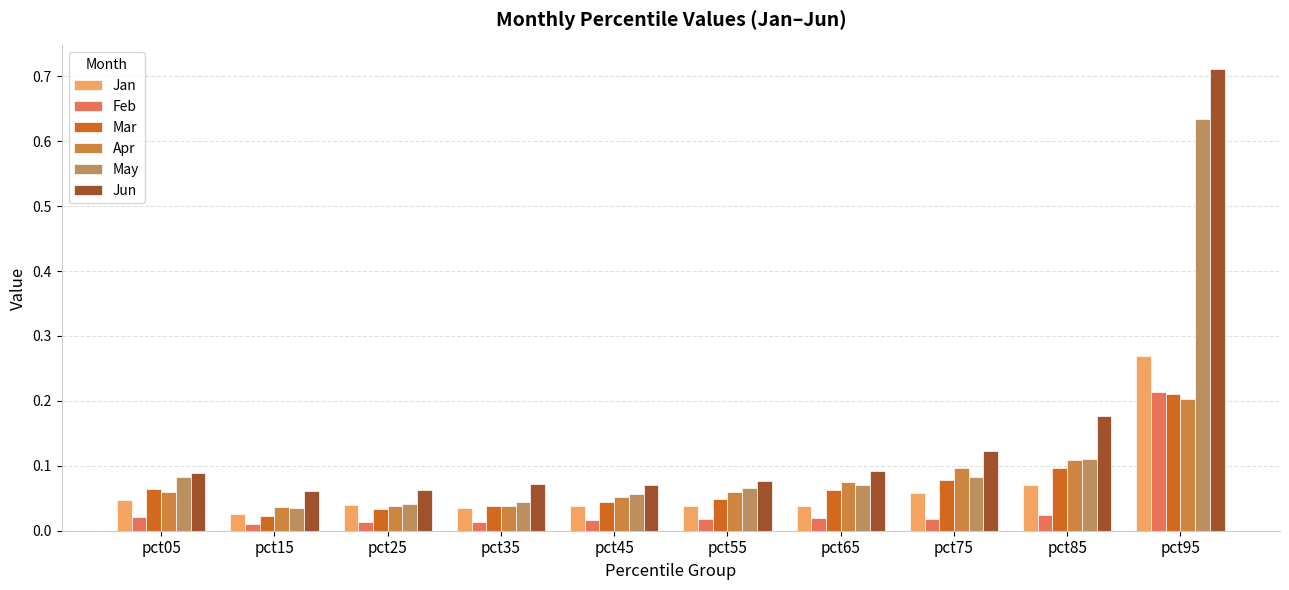

Which series changed the most between pct55 and pct65?

Jun